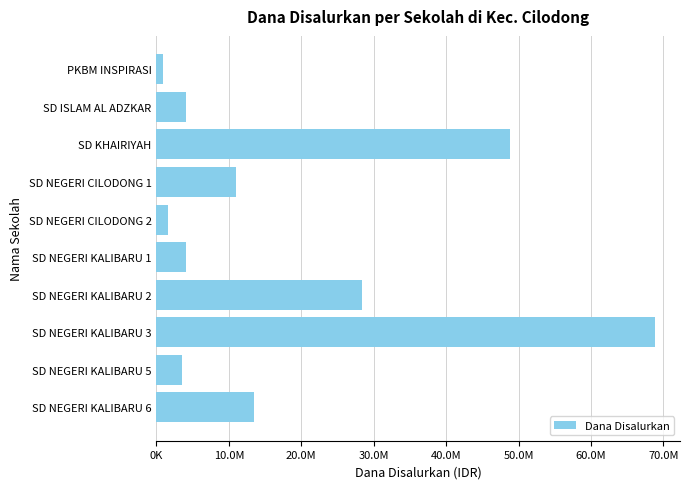

Does the chart contain any negative values?

No